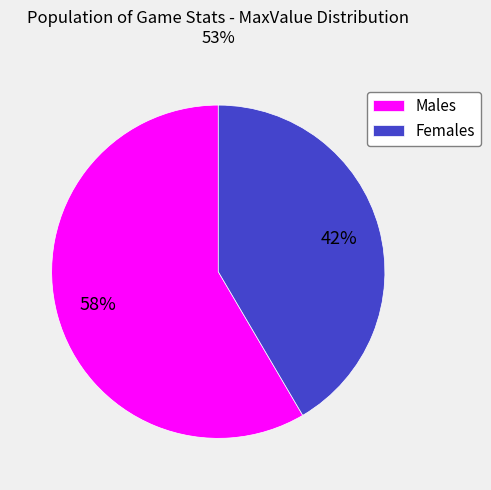

Rank the categories by value from lowest to highest.

Females, Males